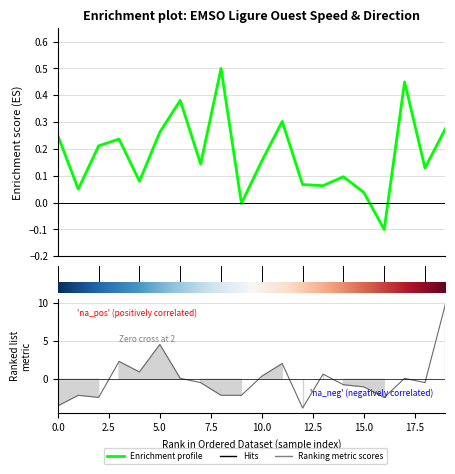

True or false: the data shows 0.1 at 12.

True